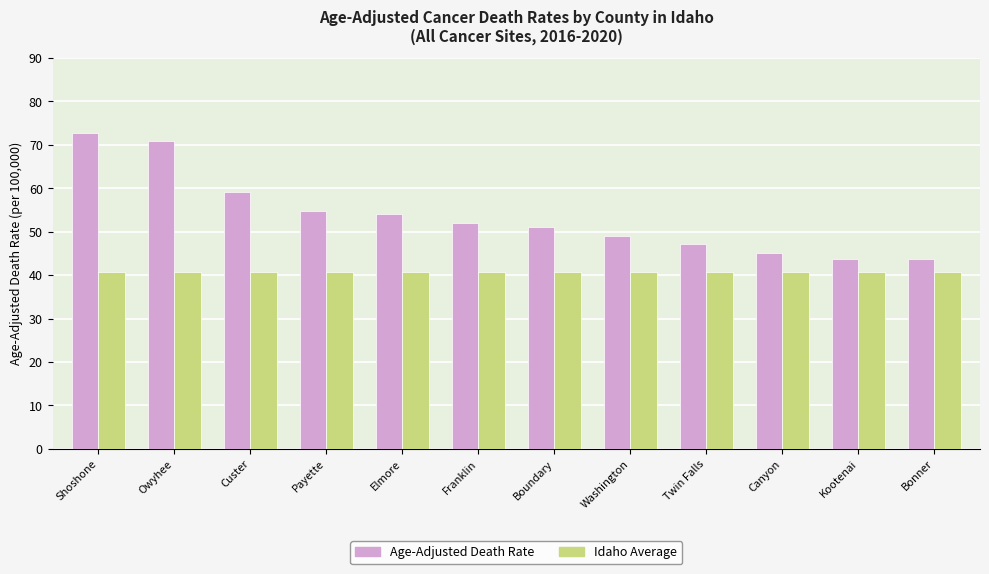

What is the lowest value of the Idaho Average series?

40.7